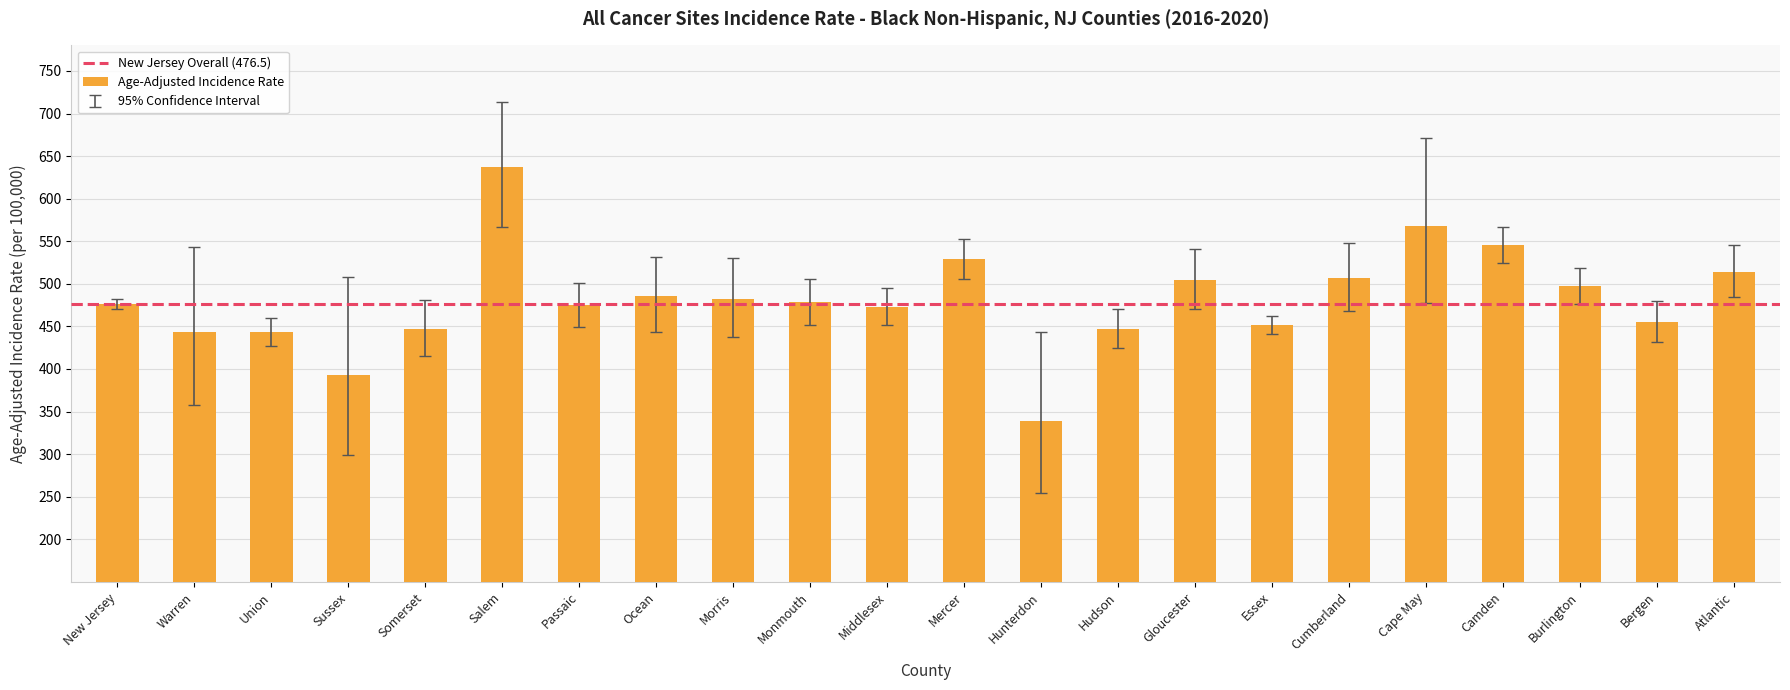

What is the minimum value shown in the chart?

338.7